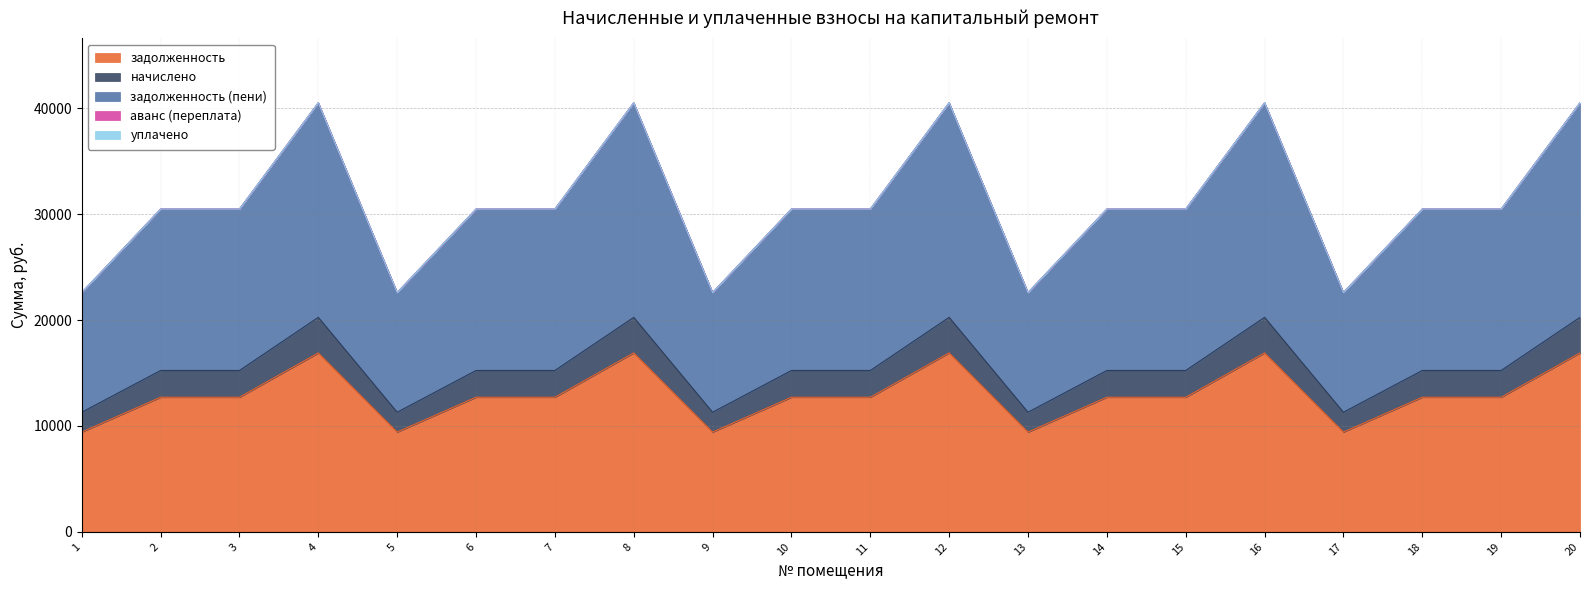

True or false: задолженность and задолженность (пени) cross at least once.

False